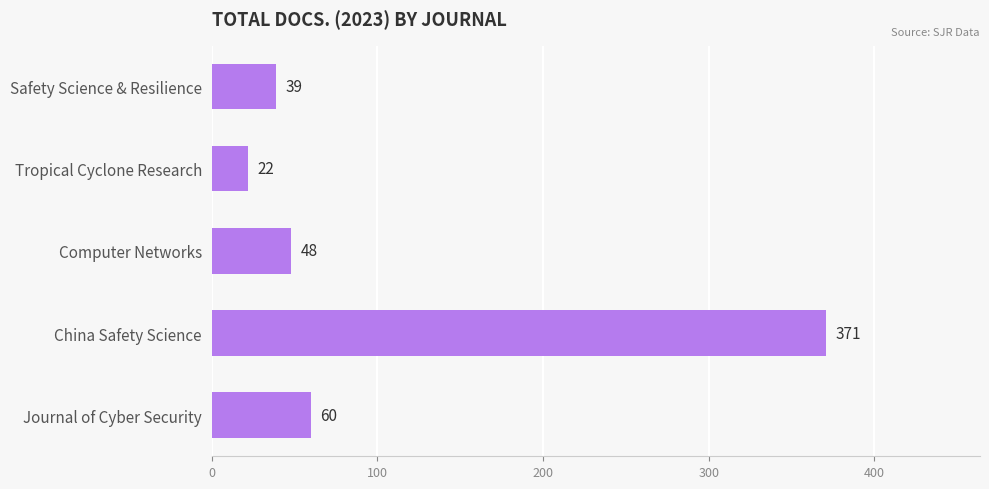

What is the change in value from Tropical Cyclone Research to China Safety Science?

+349